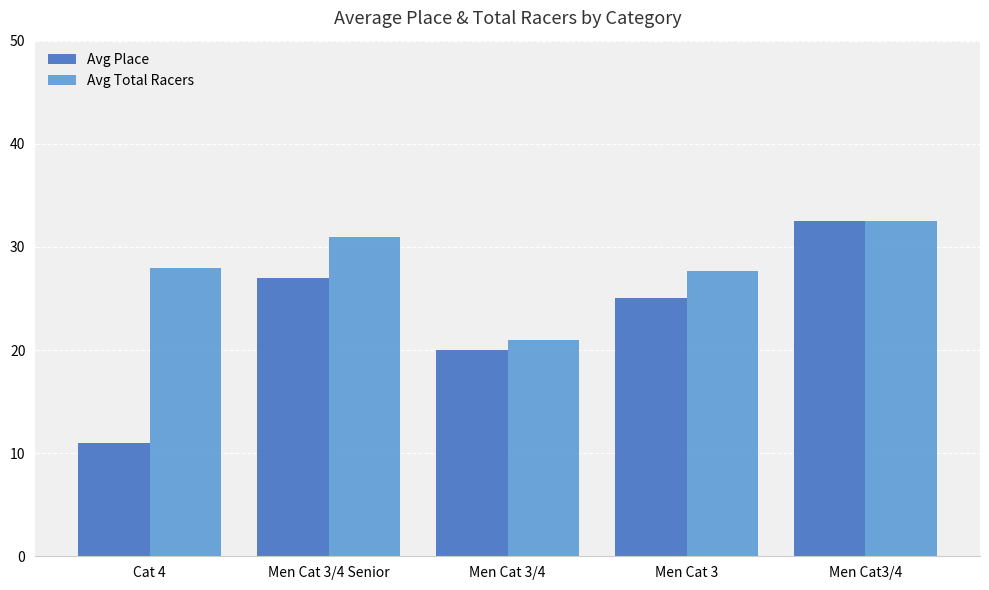

Where does the Avg Place series first go above 25?

Men Cat 3/4 Senior